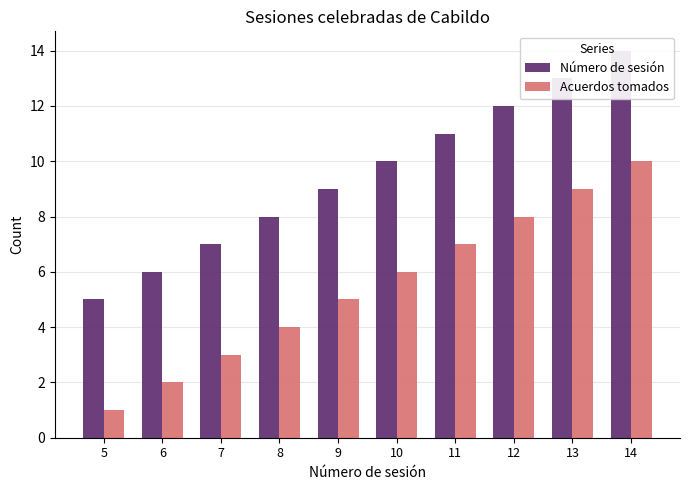

What is the value of the Número de sesión bar at the 2nd from the left?

6